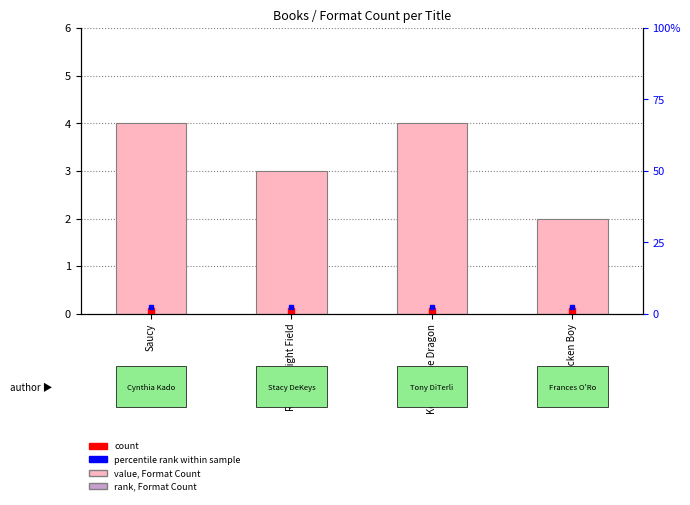

What is the greatest value displayed?

4